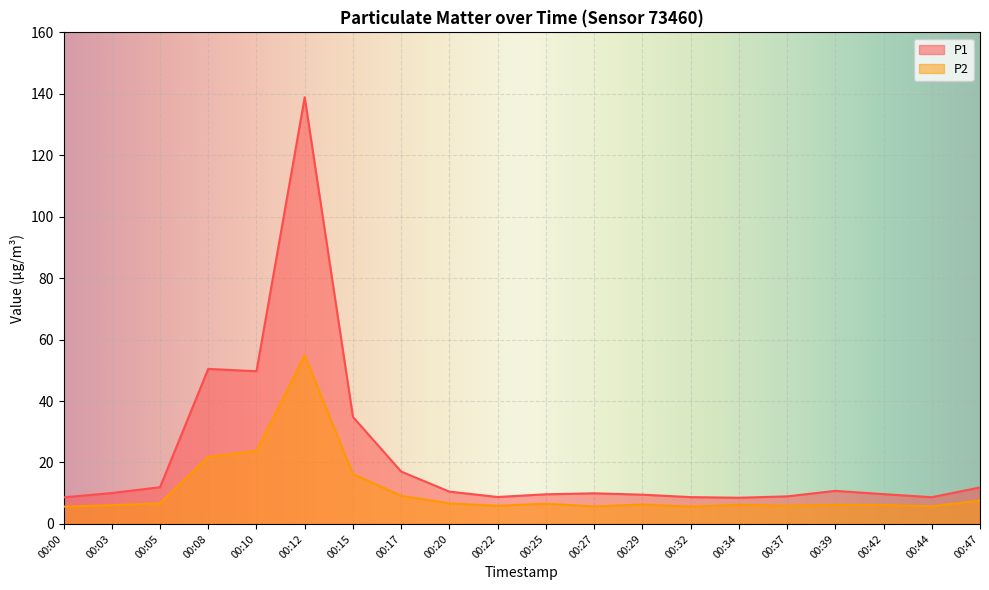

The value of P1 at 00:00 is 15.0. True or false?

False